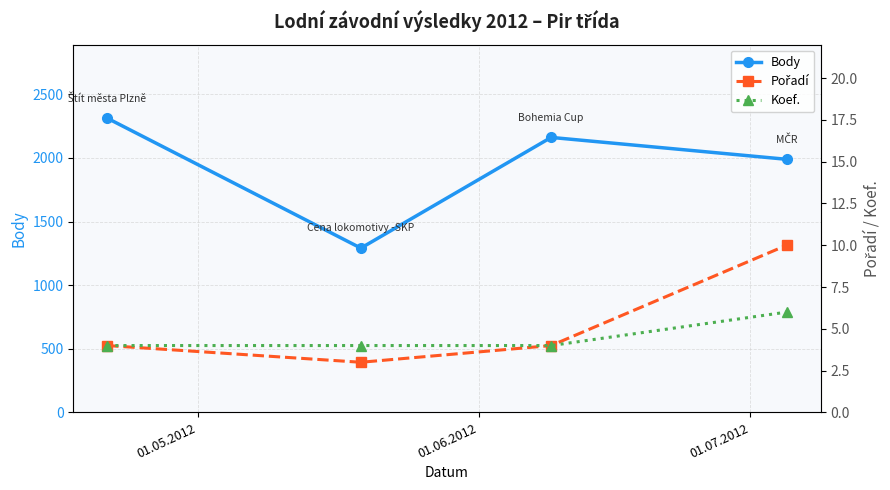

What is the value of the Body point at the 1st from the left?

2312